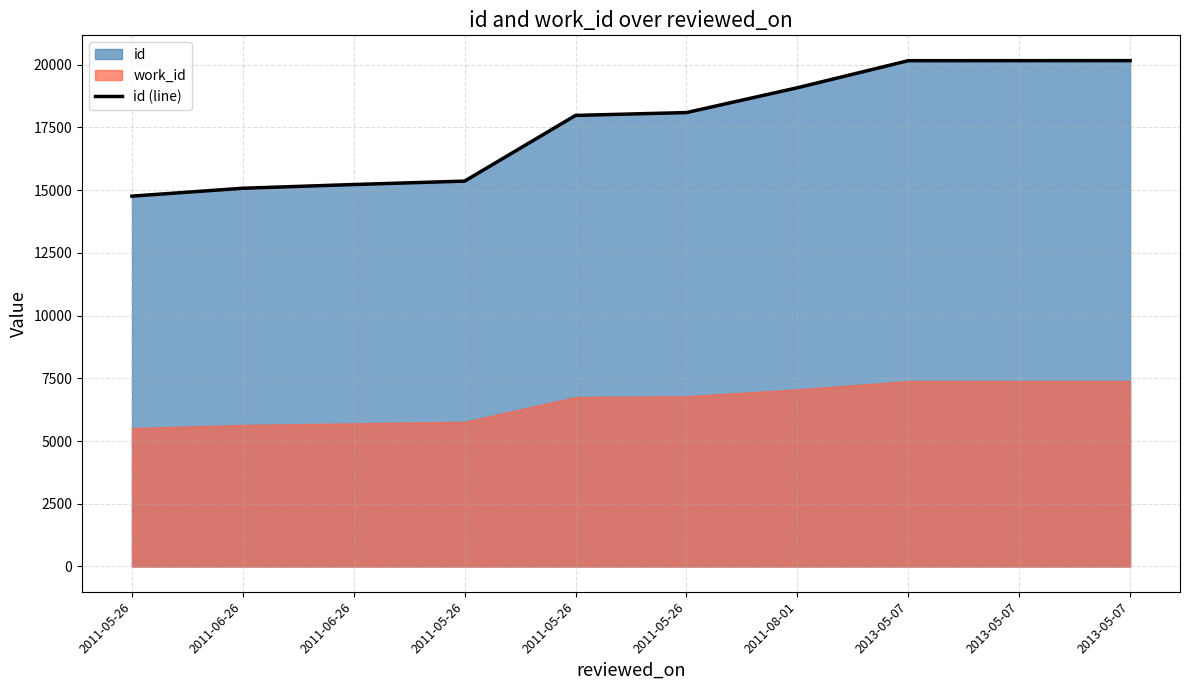

Rank the categories by value from lowest to highest.

2011-05-26, 2011-06-26, 2011-06-26, 2011-05-26, 2011-05-26, 2011-05-26, 2011-08-01, 2013-05-07, 2013-05-07, 2013-05-07